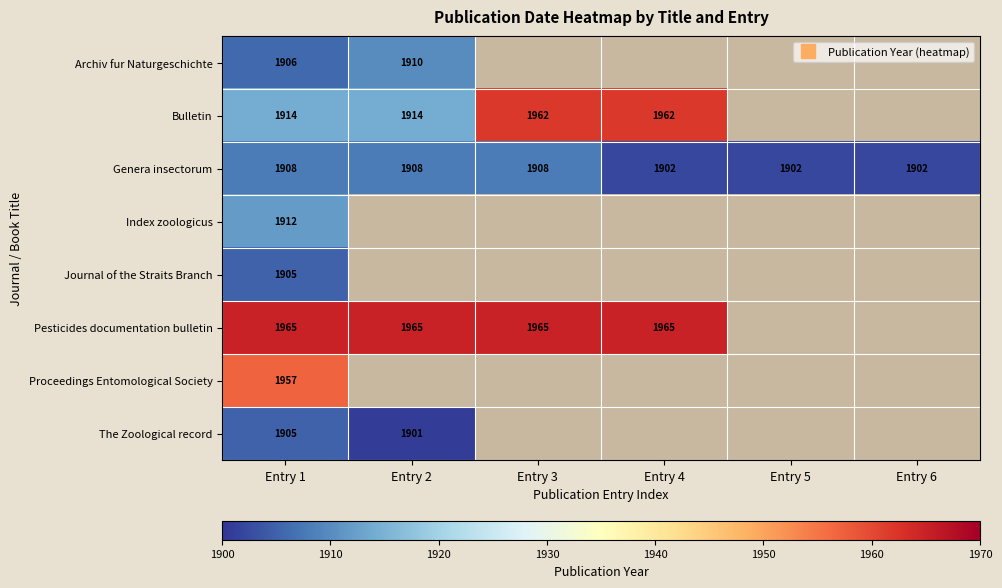

At how many categories does at least one series exceed 1918?

4